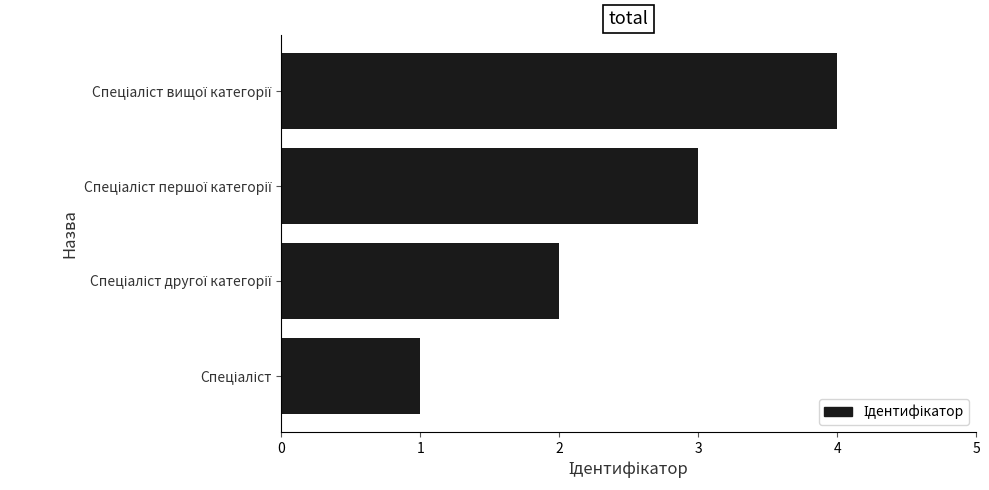

What is the sum of all values?

10